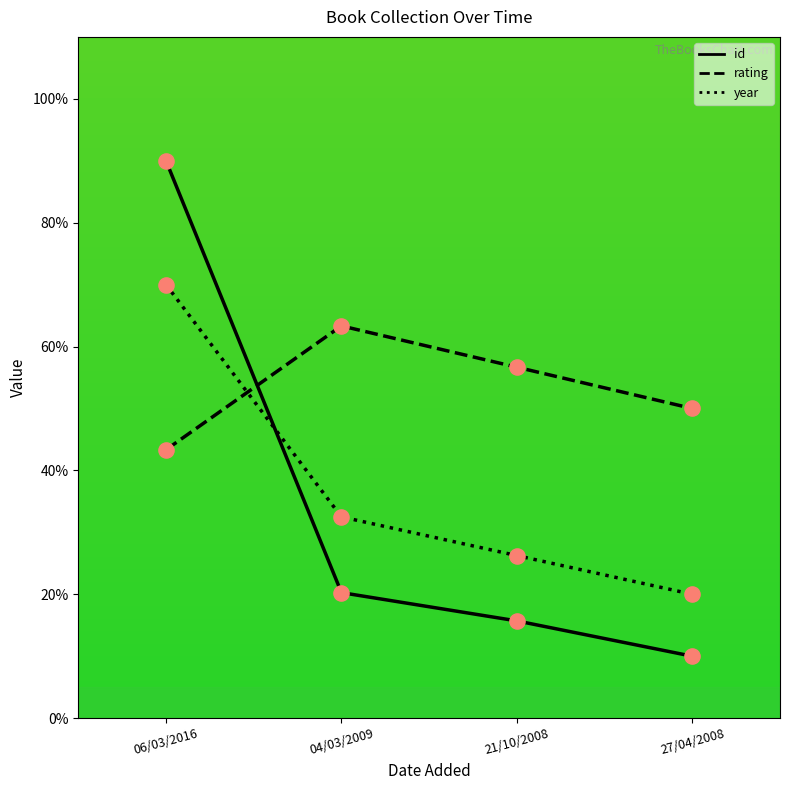

At how many categories does at least one series exceed 44?

4